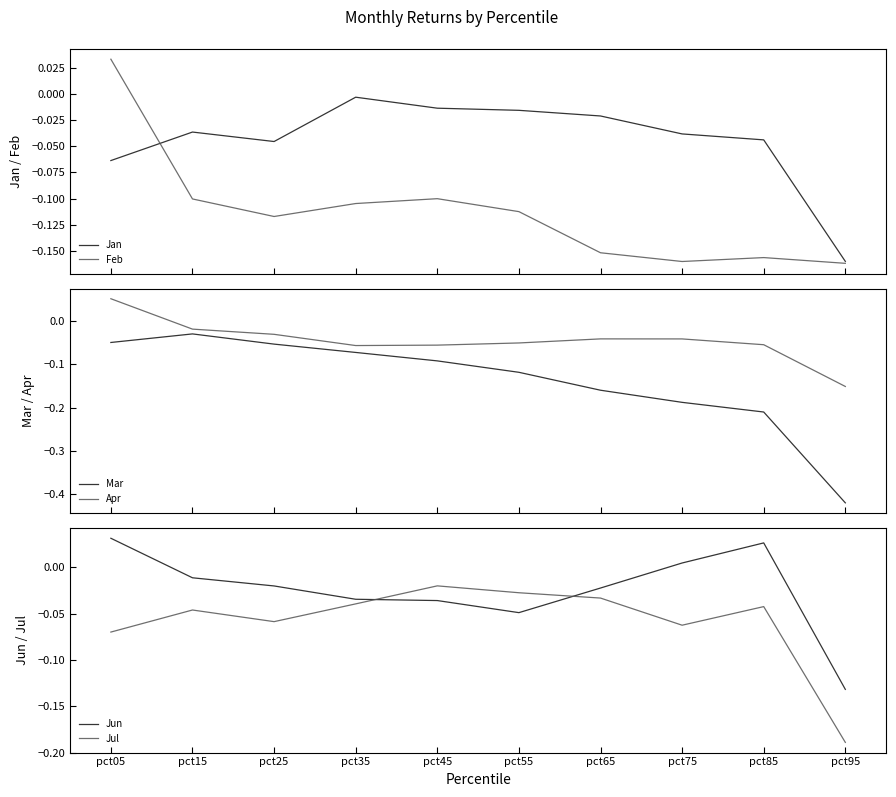

What is the maximum value for Apr?

0.1